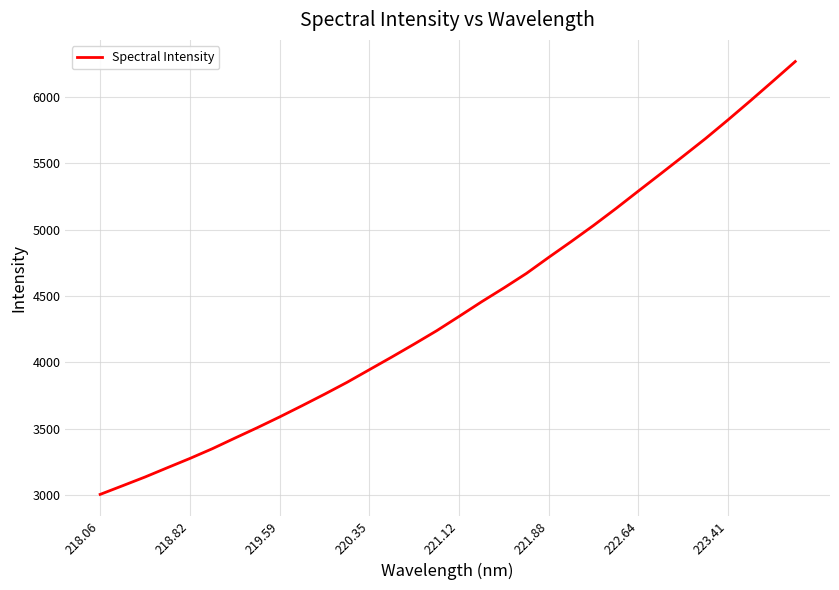

What is the average value?

4415.0